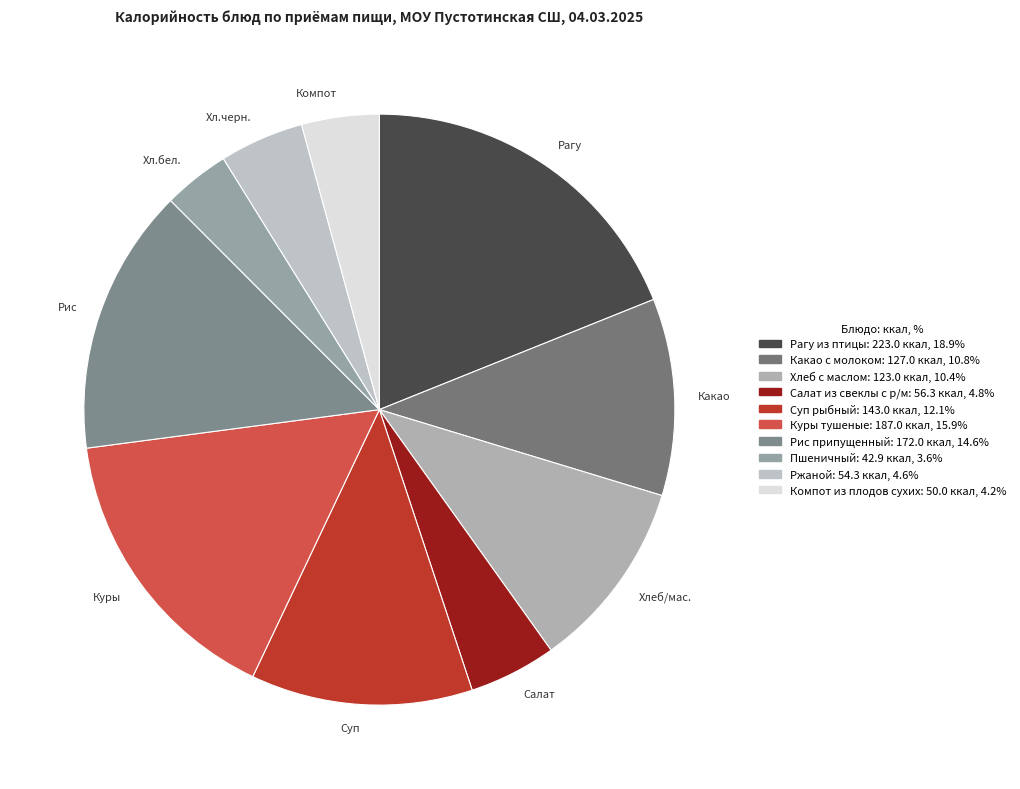

What percentage is the Какао с молоком slice, to the nearest percent?

11%